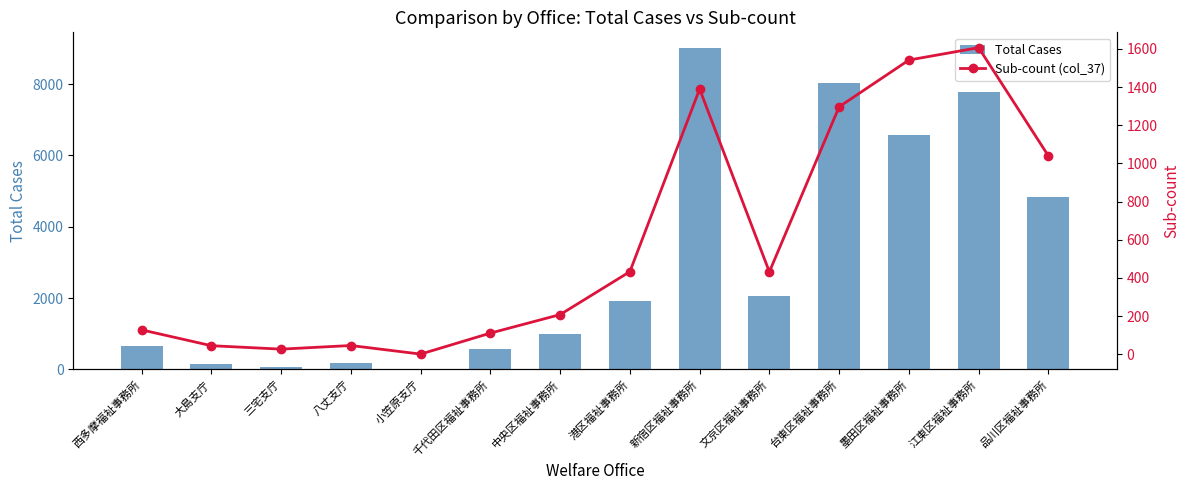

Does the chart contain stacked bars?

No